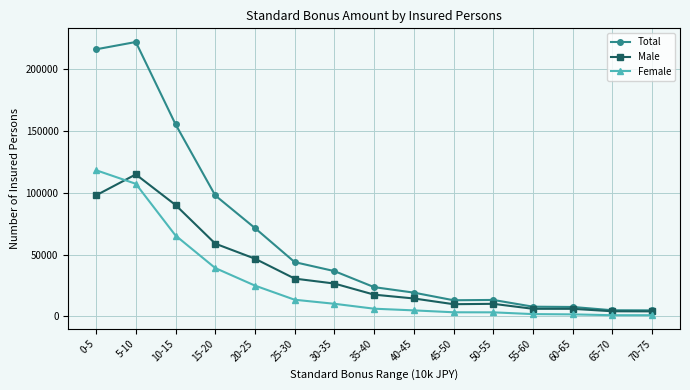

List the series in order of their overall mean, lowest first.

Female, Male, Total